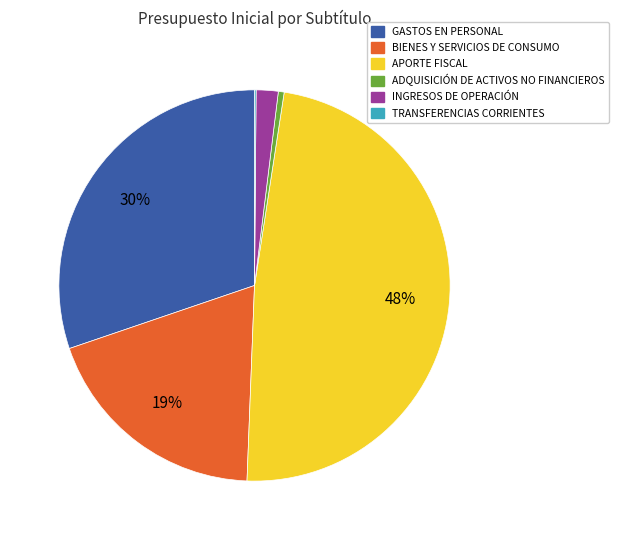

To the nearest percent, what portion does BIENES Y SERVICIOS DE CONSUMO represent?

19%